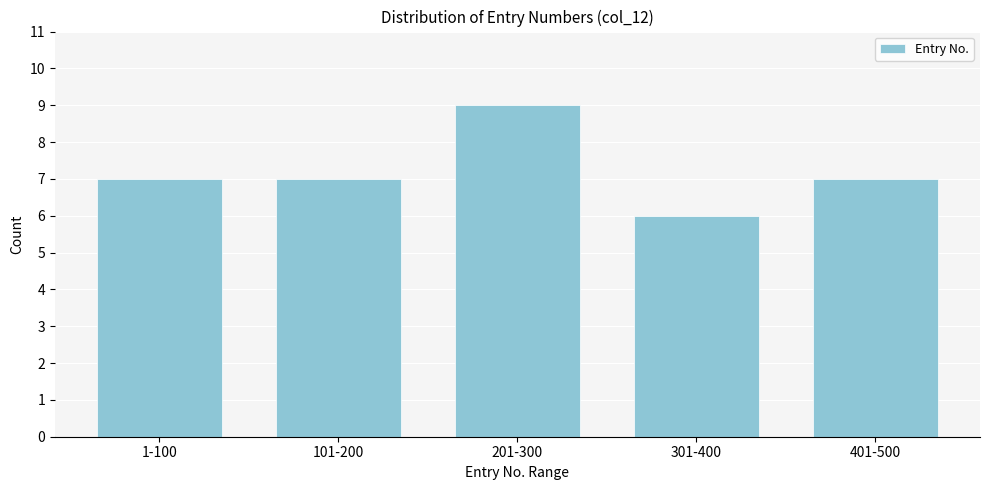

Reading left to right, list all the values displayed in this chart.

7	7	9	6	7